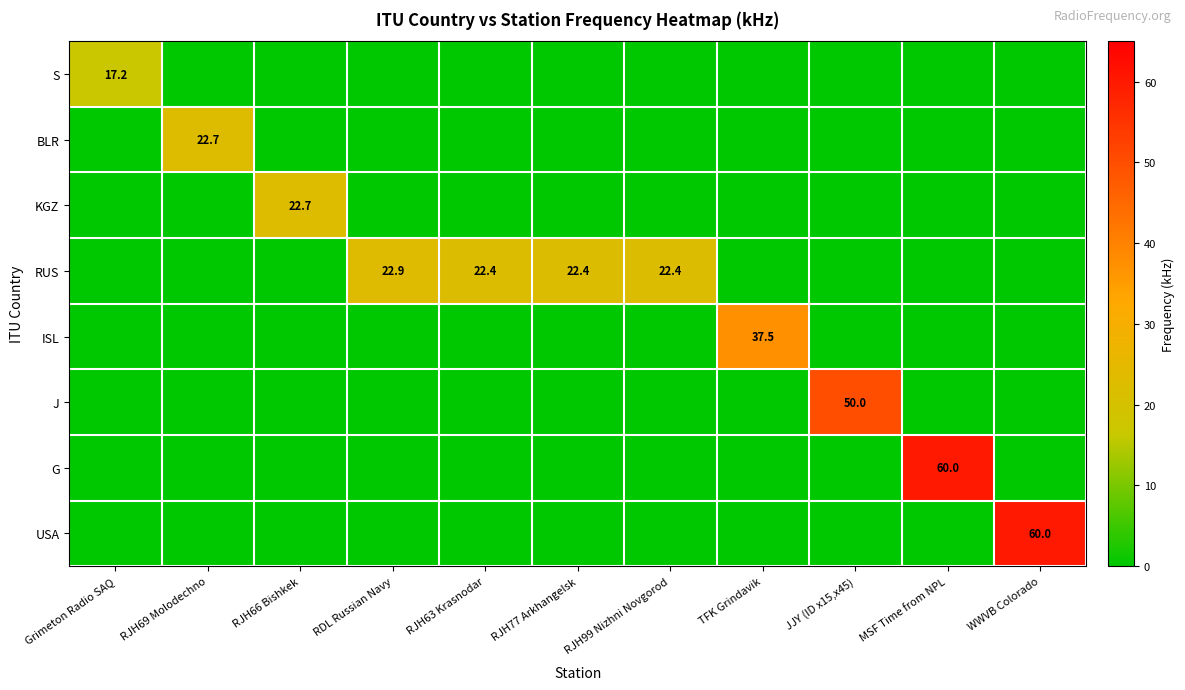

The G series shows 60.0 at MSF Time from NPL. True or false?

True